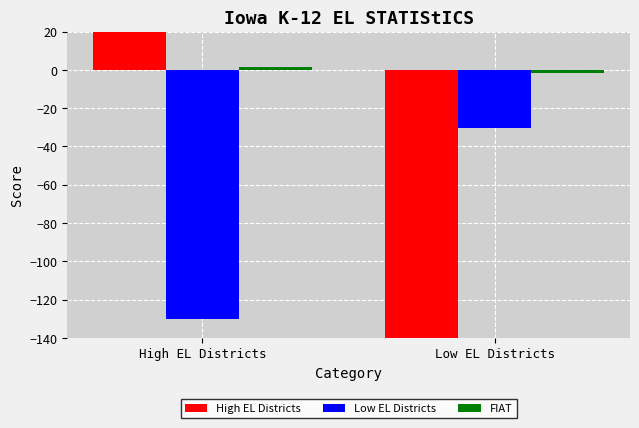

What are all the series names shown in the legend?

High EL Districts, Low EL Districts, FIAT